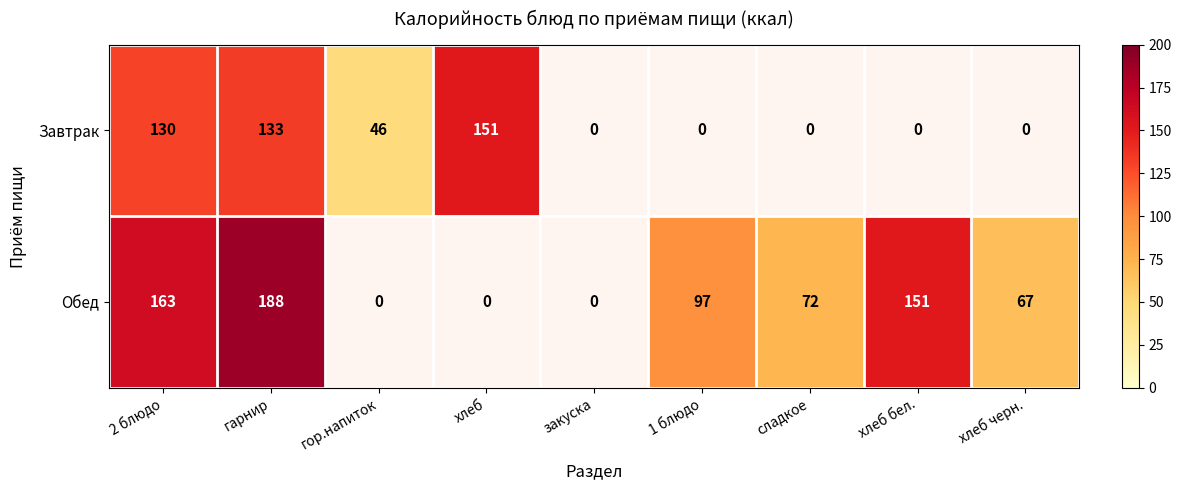

What is the sum of the Обед values at 2 блюдо and сладкое?

235